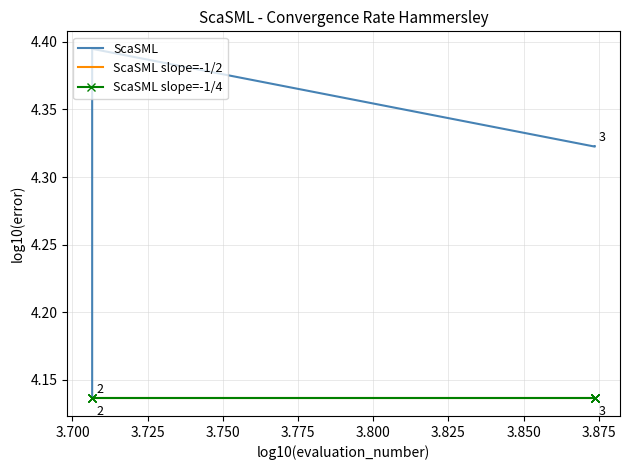

What is the difference between the maximum and second lowest values in the ScaSML series?

0.1